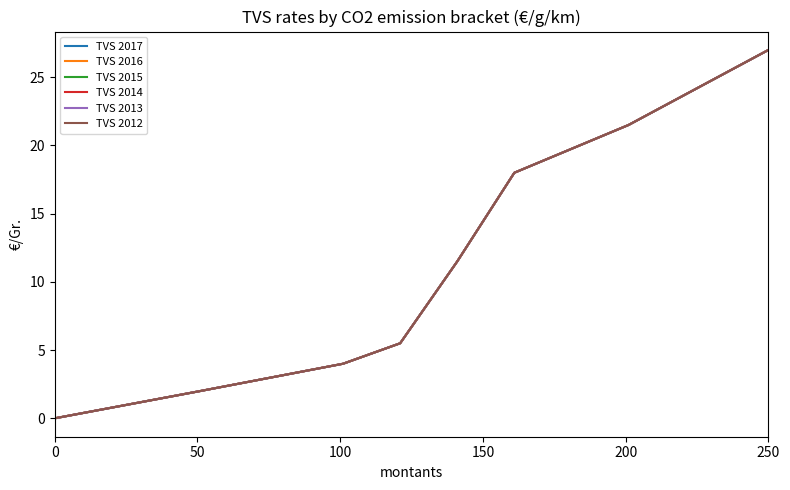

Is this an area chart (filled region under the line)?

No